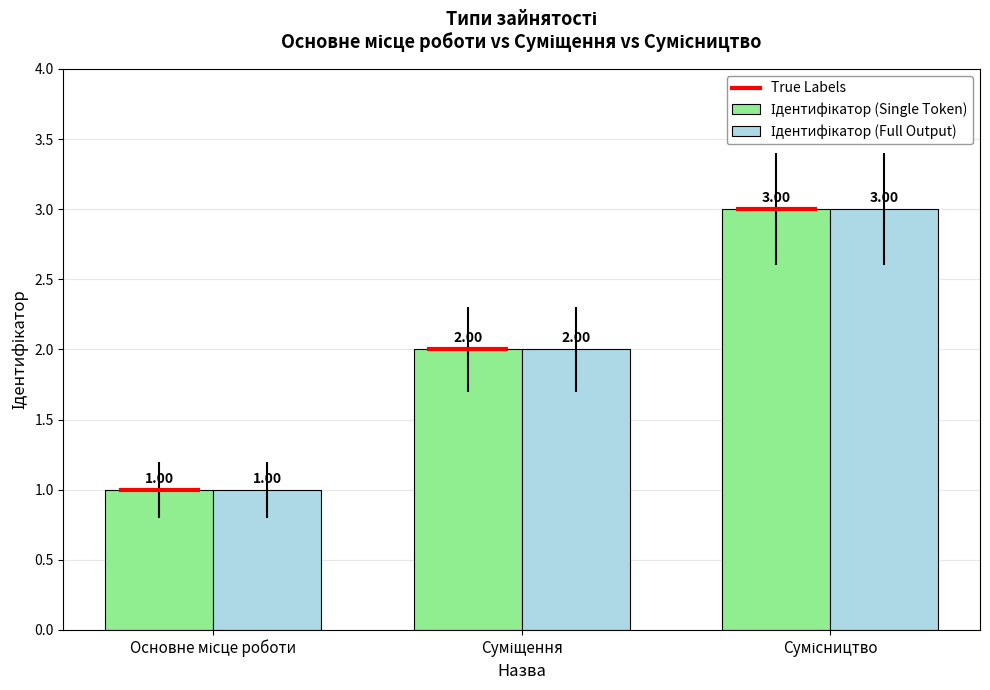

How many groups of bars are there?

3